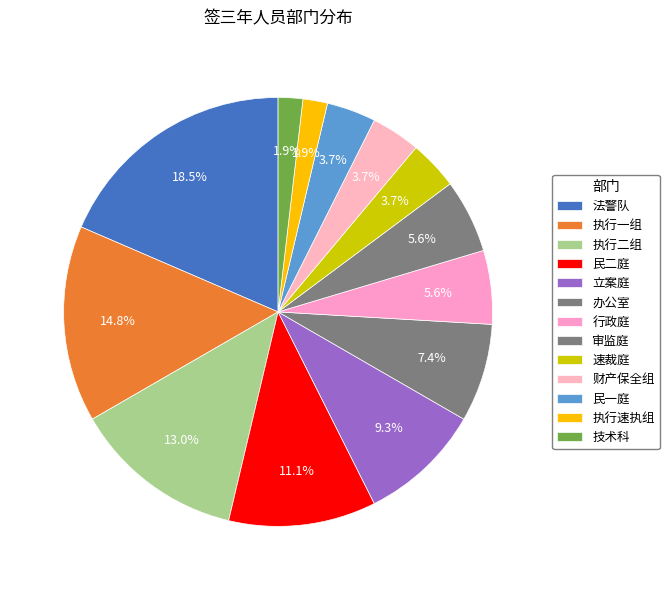

To the nearest percent, what is the combined percentage of 行政庭 and 民二庭?

17%